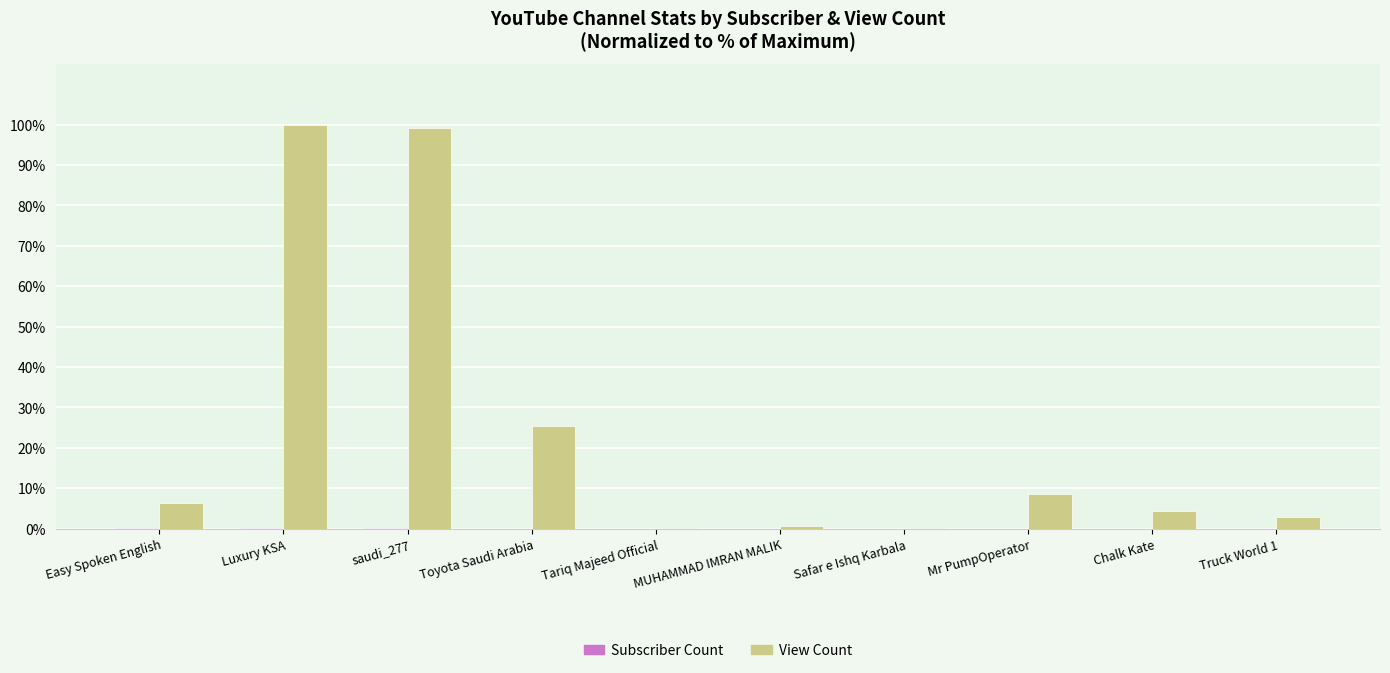

The value of View Count at Mr PumpOperator is 14.0. True or false?

False